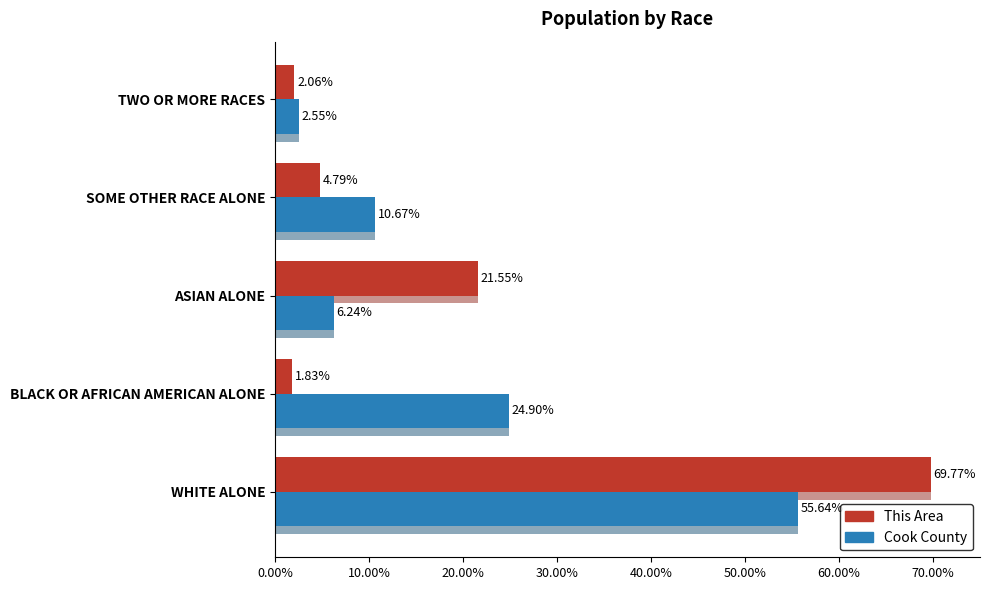

List the series in order of their peak value, lowest first.

Cook County, This Area